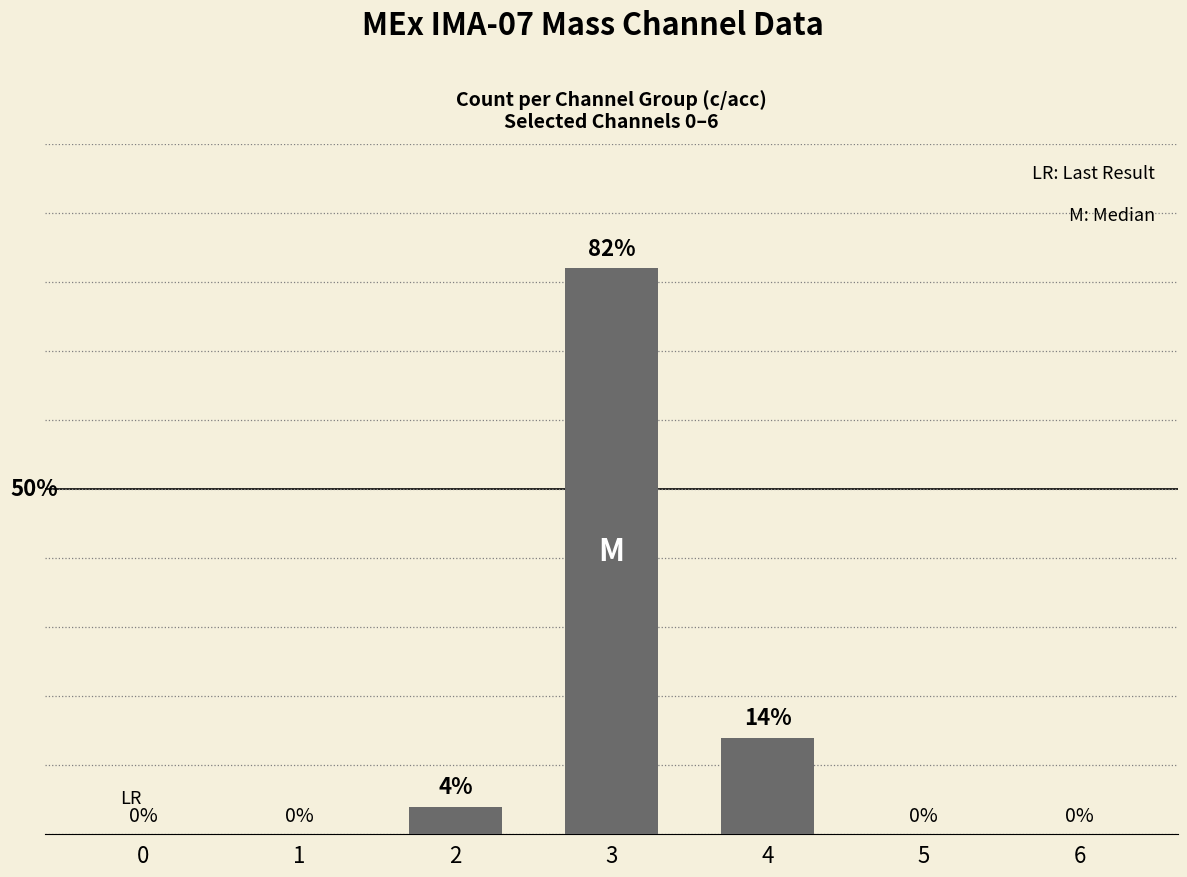

Rank the categories by value from lowest to highest.

0, 1, 5, 6, 2, 4, 3